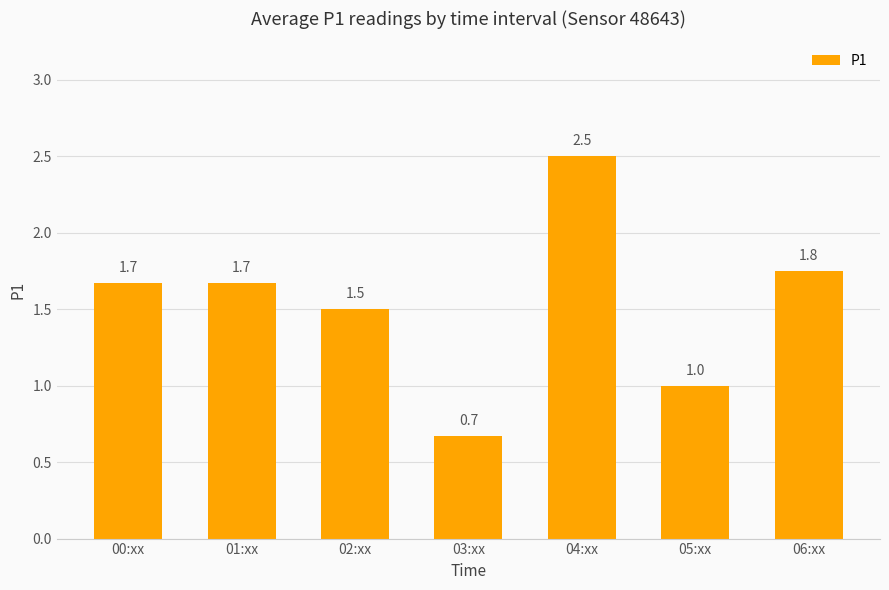

What is the label of the 7th bar from the left?

06:xx